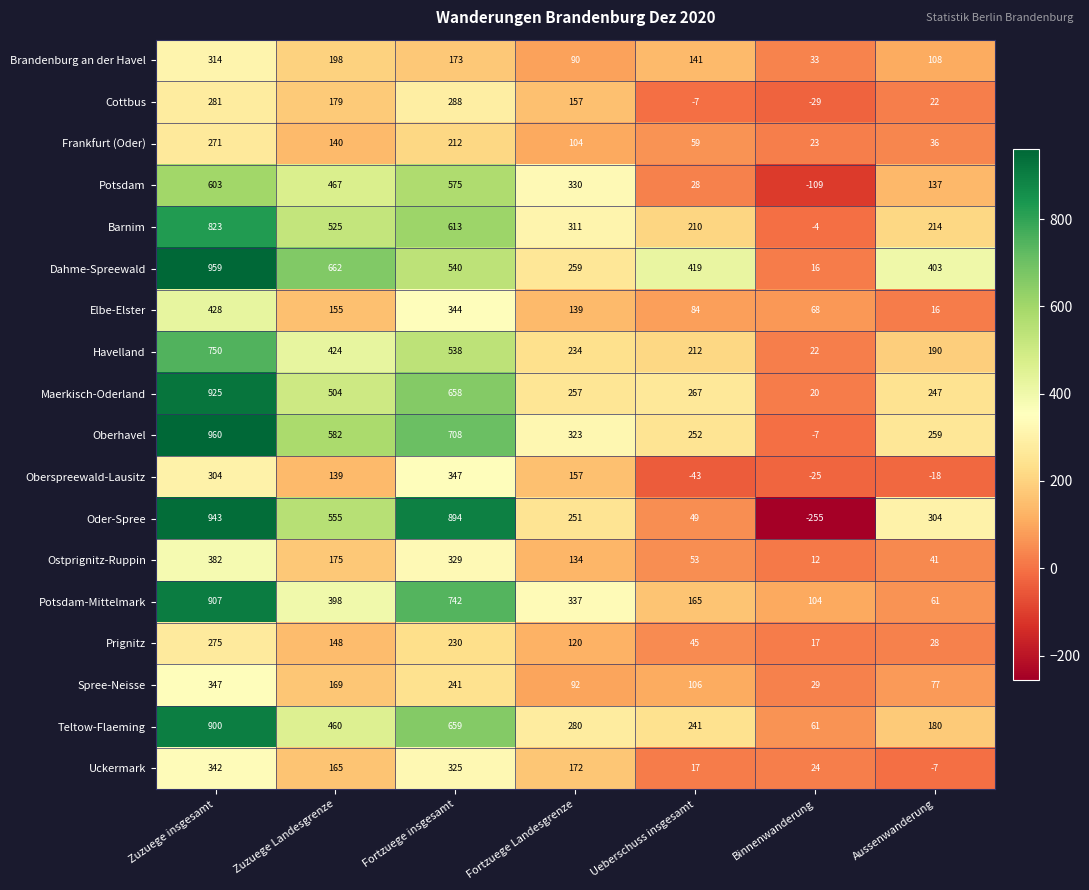

What is the difference between the Oder-Spree values at Ueberschuss insgesamt and Zuzuege Landesgrenze?

506